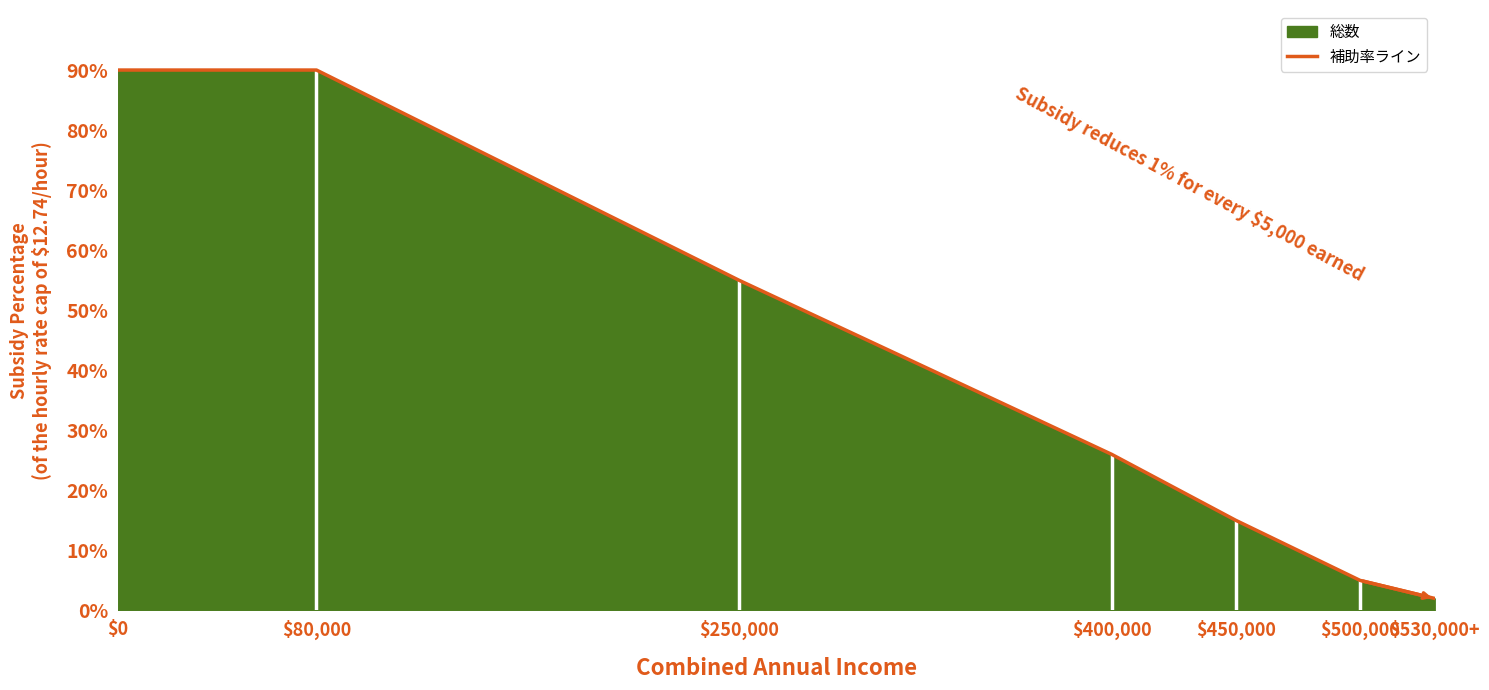

Where is the data nearest to the value 46?

$250,000